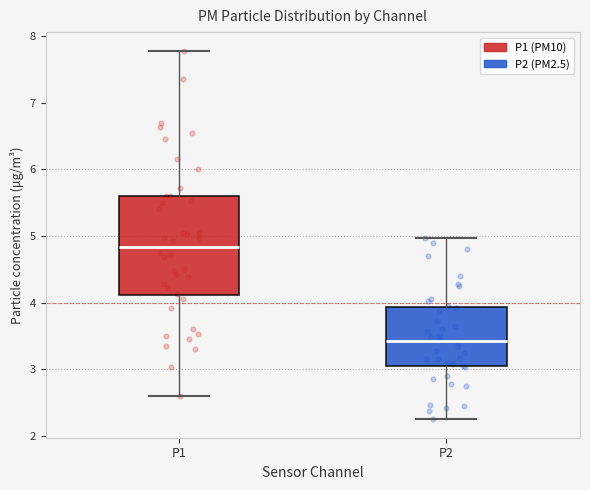

Which box is the tallest, from its lower edge to its upper edge?

P1